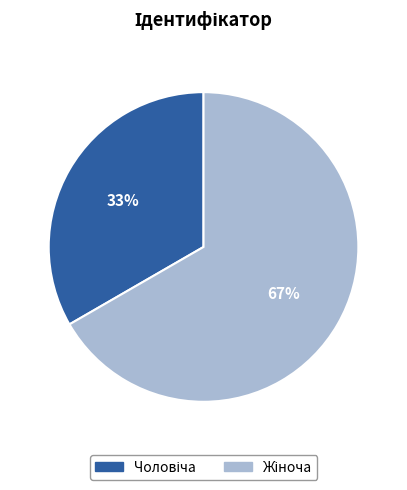

To the nearest percent, what is the average slice percentage?

50%